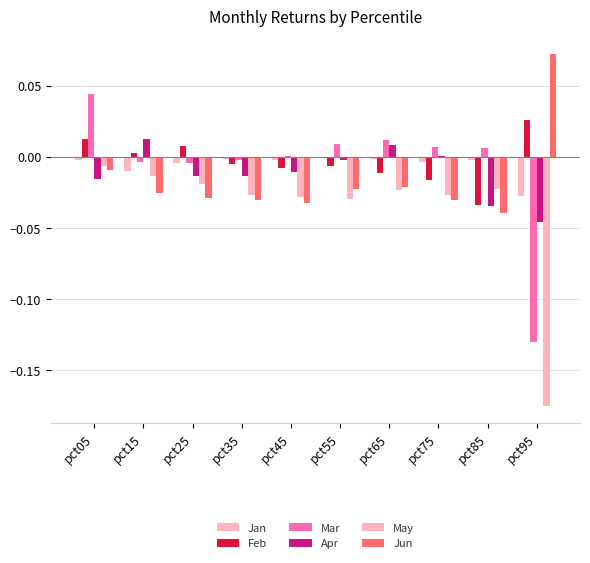

Which series has the widest spread of values?

Mar